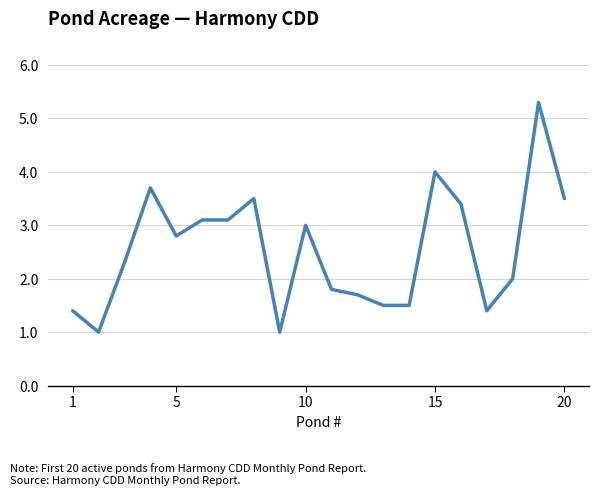

What is the difference between the maximum and minimum values?

4.3